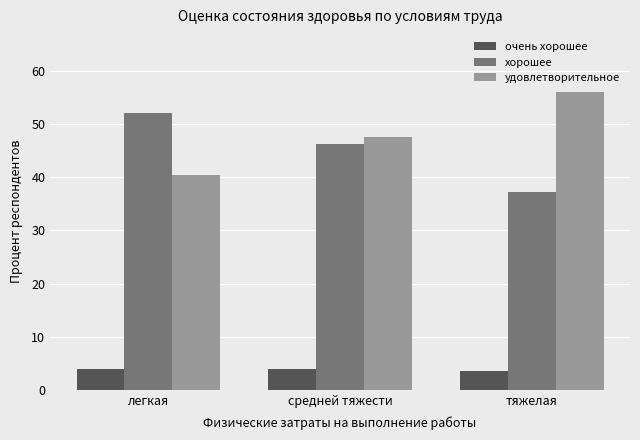

What is the average value of the очень хорошее series?

3.8